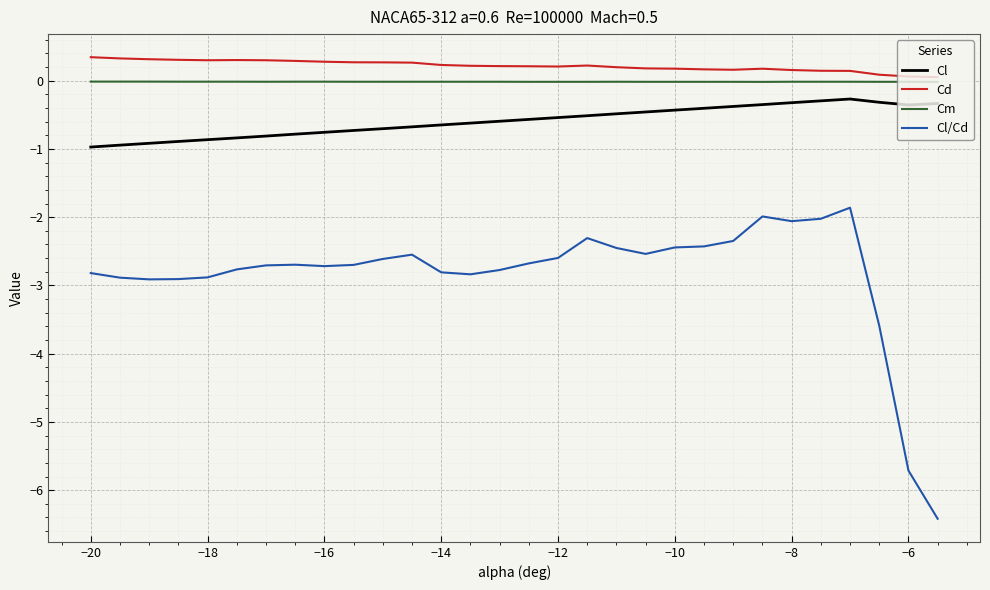

What are all the series names shown in the legend?

Cl, Cd, Cm, Cl/Cd